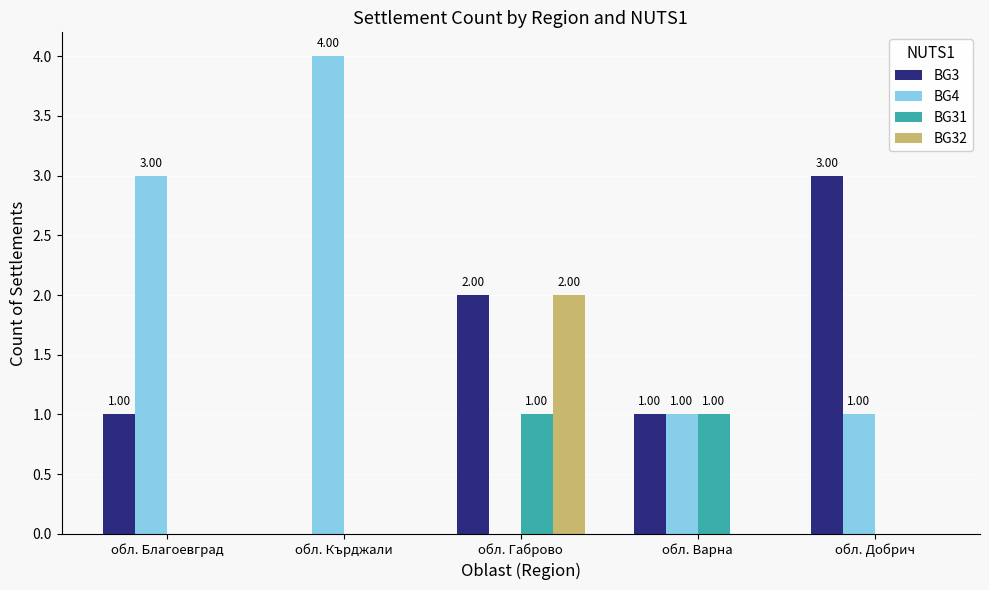

How many series are shown in this chart?

4